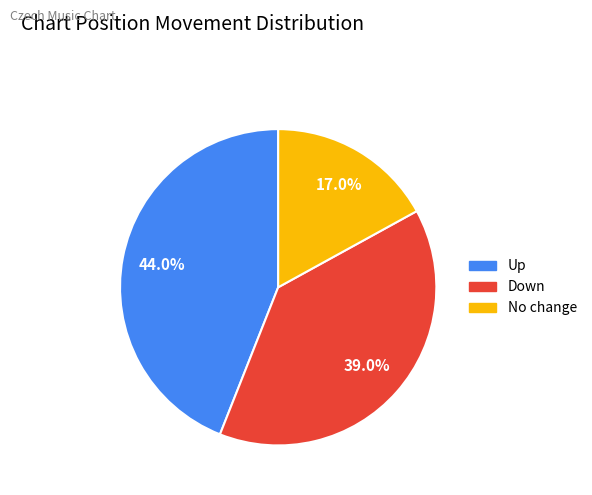

What is the total percentage of Down and Up?

83.0%